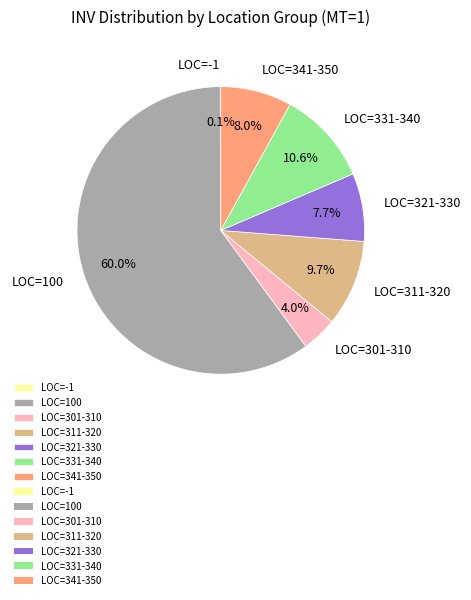

Which slice is the largest?

LOC=100